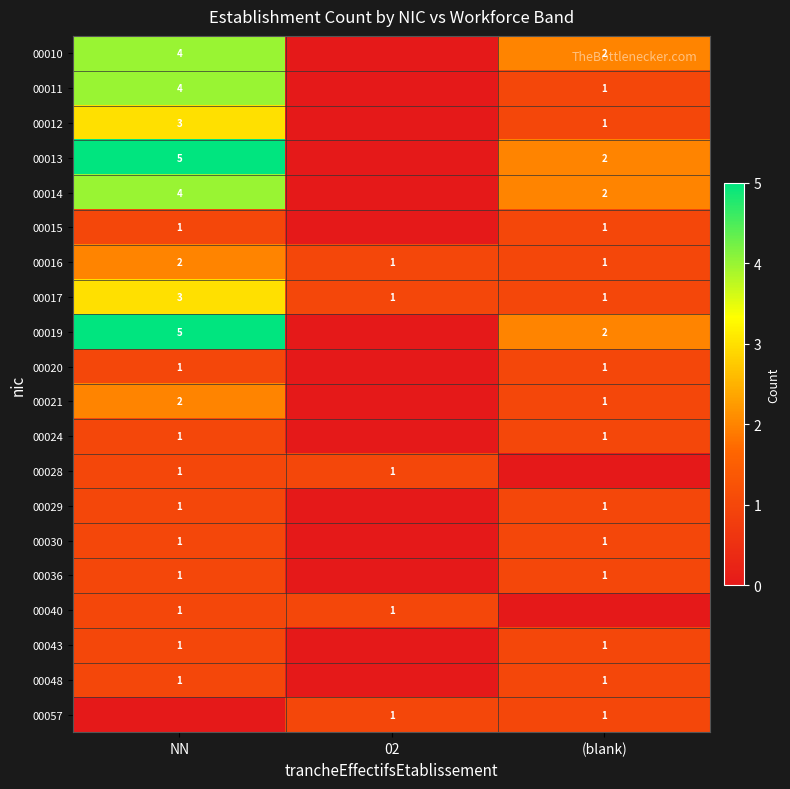

What is the lowest value of the 00016 series?

1